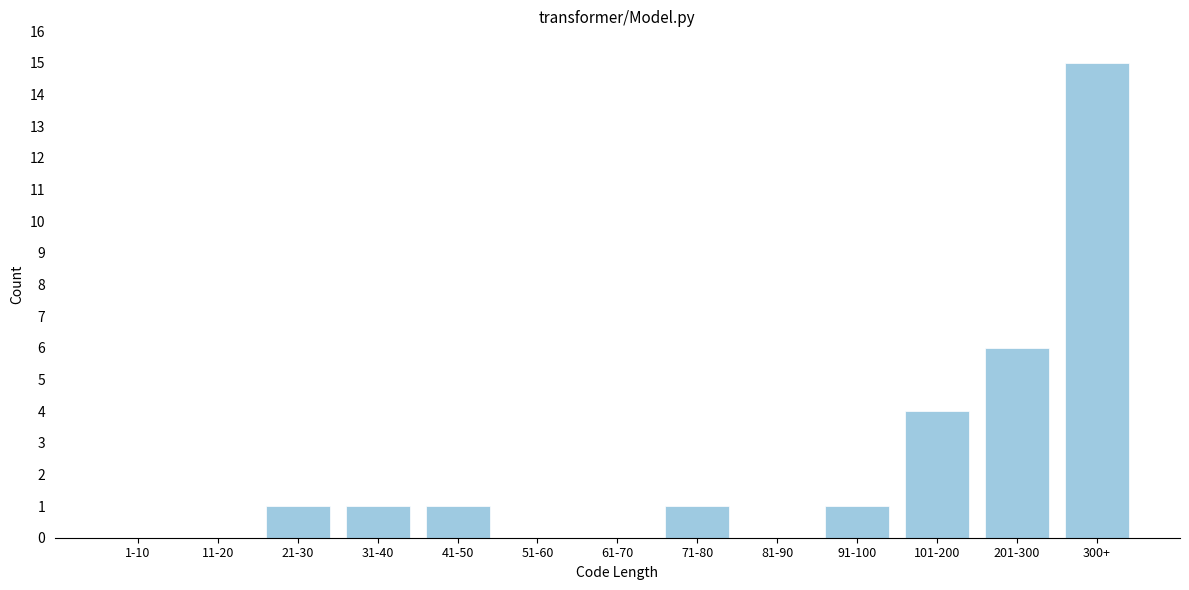

Reading left to right, what are all the values shown in this chart?

1-10=0	11-20=0	21-30=1	31-40=1	41-50=1	51-60=0	61-70=0	71-80=1	81-90=0	91-100=1	101-200=4	201-300=6	300+=15